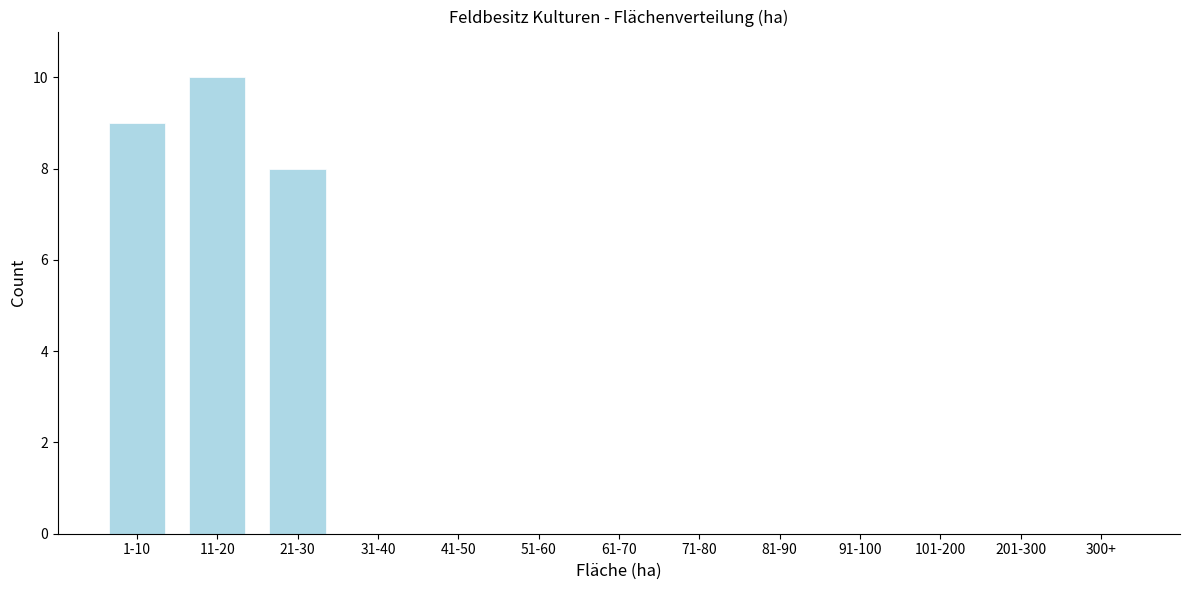

Reading right to left, transcribe all the data shown in this chart.

300+=0	201-300=0	101-200=0	91-100=0	81-90=0	71-80=0	61-70=0	51-60=0	41-50=0	31-40=0	21-30=8	11-20=10	1-10=9